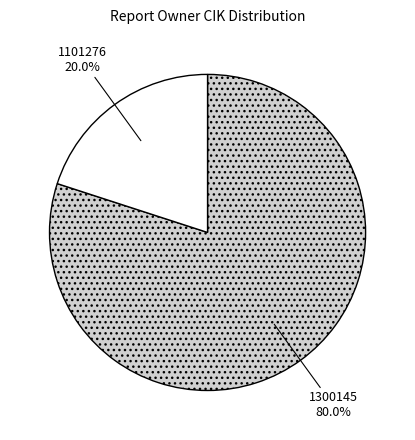

Is it true that 1101276 is 20% of the pie?

True